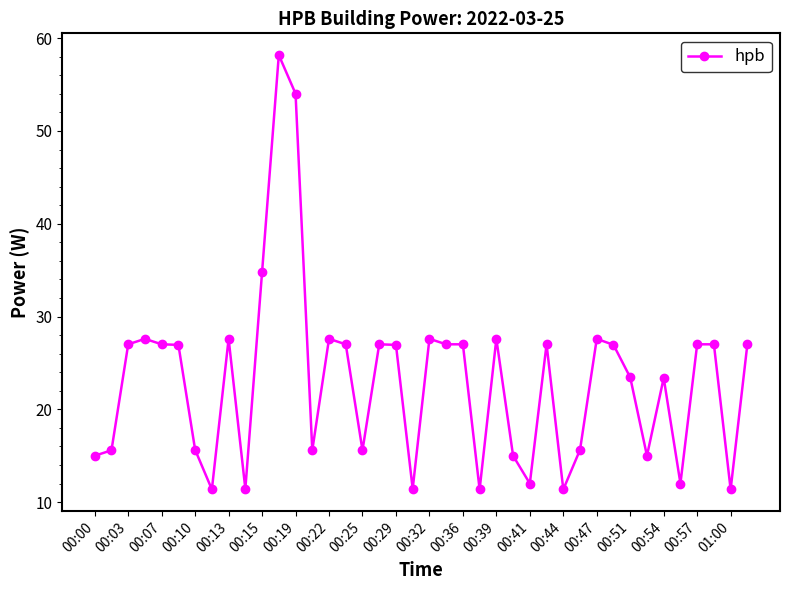

What is the maximum value shown in the chart?

58.2